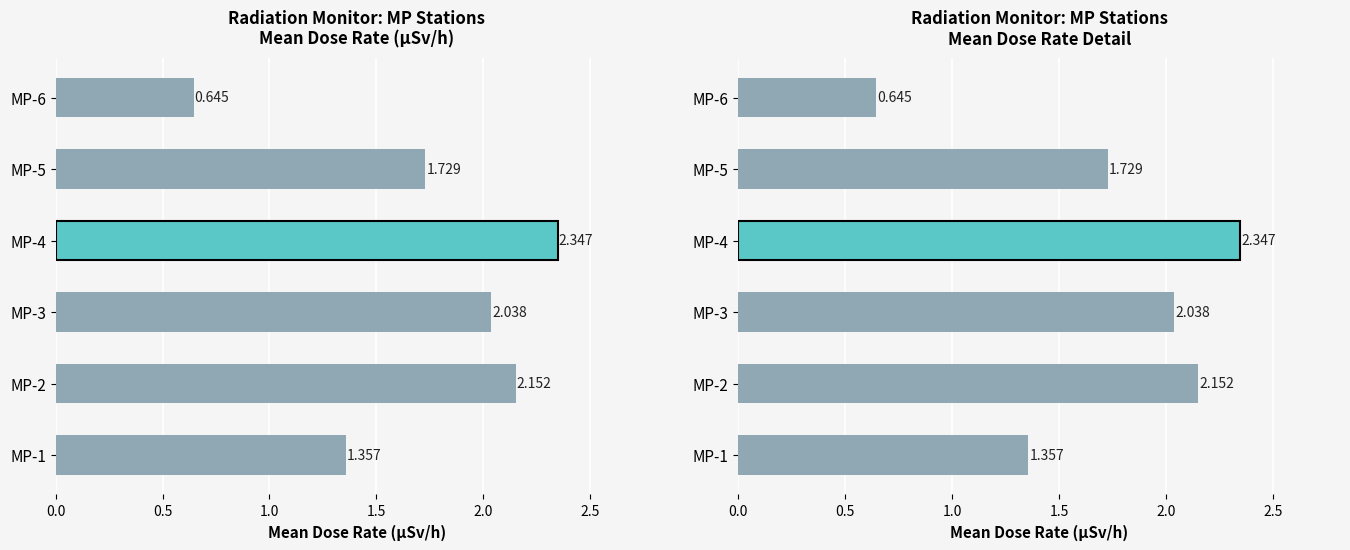

What is the difference between the second highest and second lowest values?

0.8